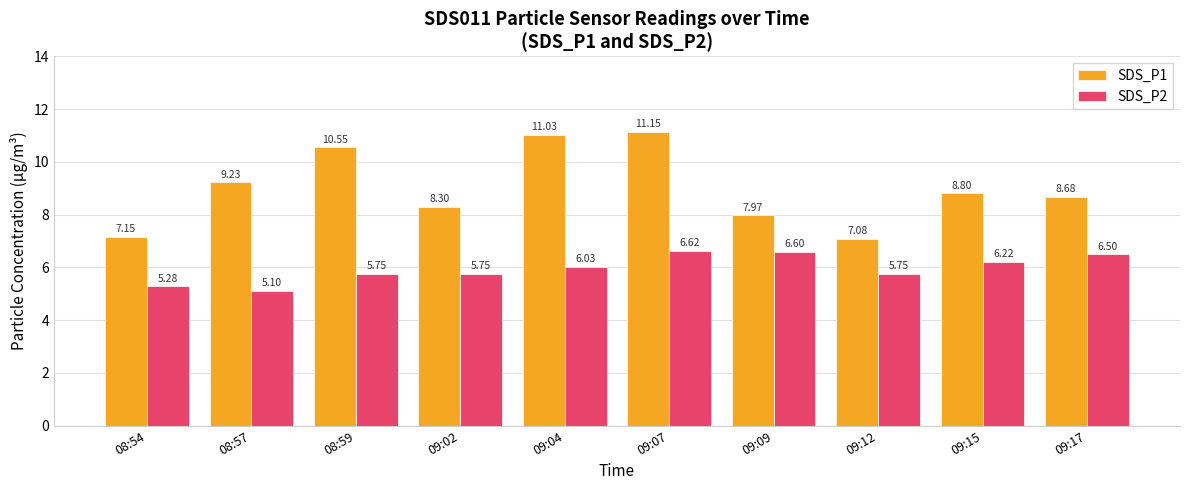

At which category does the chart reach its minimum across all series?

08:57